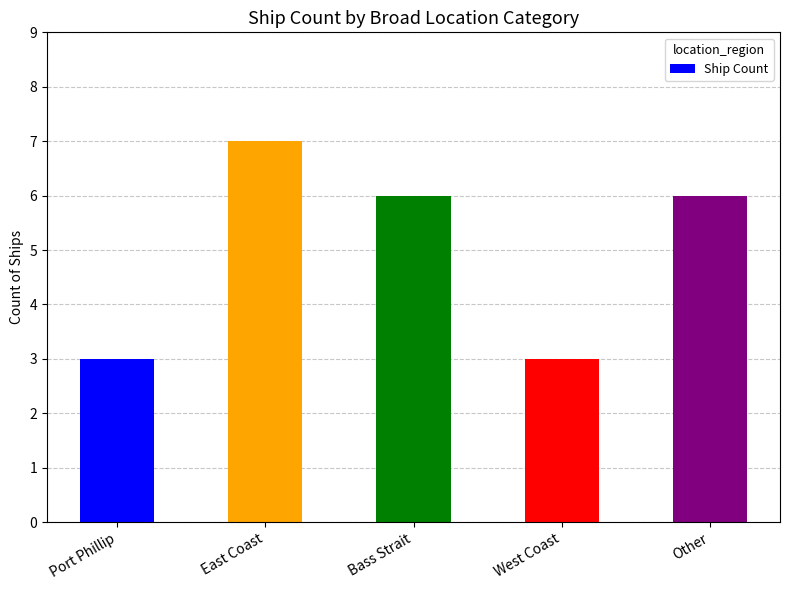

How many categories are shown in the chart?

5